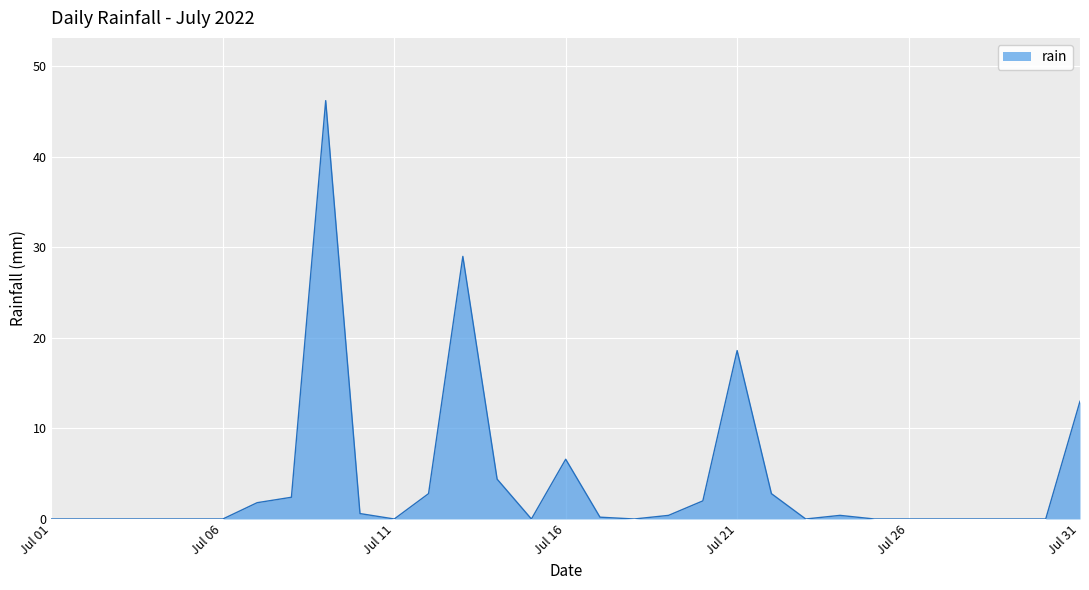

What is the difference between the maximum and minimum values?

46.2